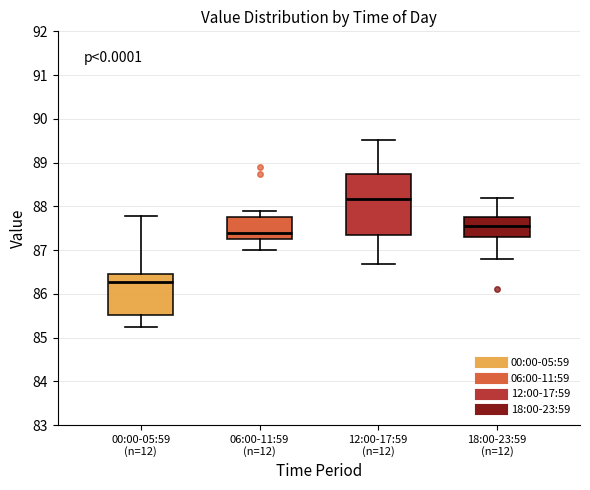

Reading left to right, read every box against the y-axis: the position of its median line, the range the box covers, and the ends of its whiskers. The values are not printed on the chart, so give them approximately, as read against the axis.

00:00-05:59 (n=12): median 86.3, box 85.5 to 86.4, whiskers 85.3 to 87.8
06:00-11:59 (n=12): median 87.4, box 87.2 to 87.8, whiskers 87.0 to 87.9
12:00-17:59 (n=12): median 88.2, box 87.4 to 88.7, whiskers 86.7 to 89.5
18:00-23:59 (n=12): median 87.5, box 87.3 to 87.8, whiskers 86.8 to 88.2